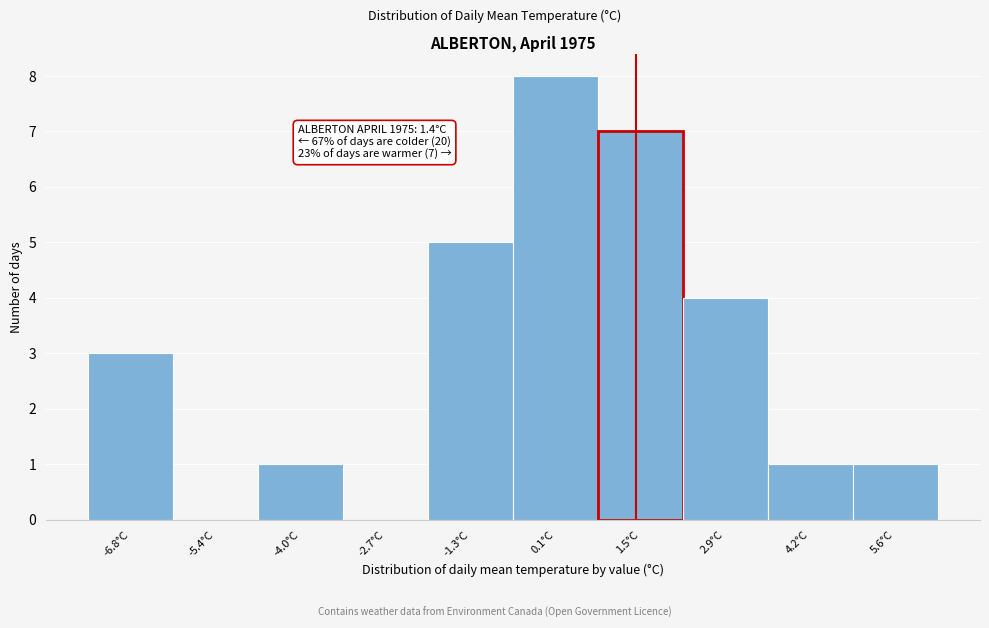

Over which range of the x-axis is the bar tallest?

-0.60 to 0.78